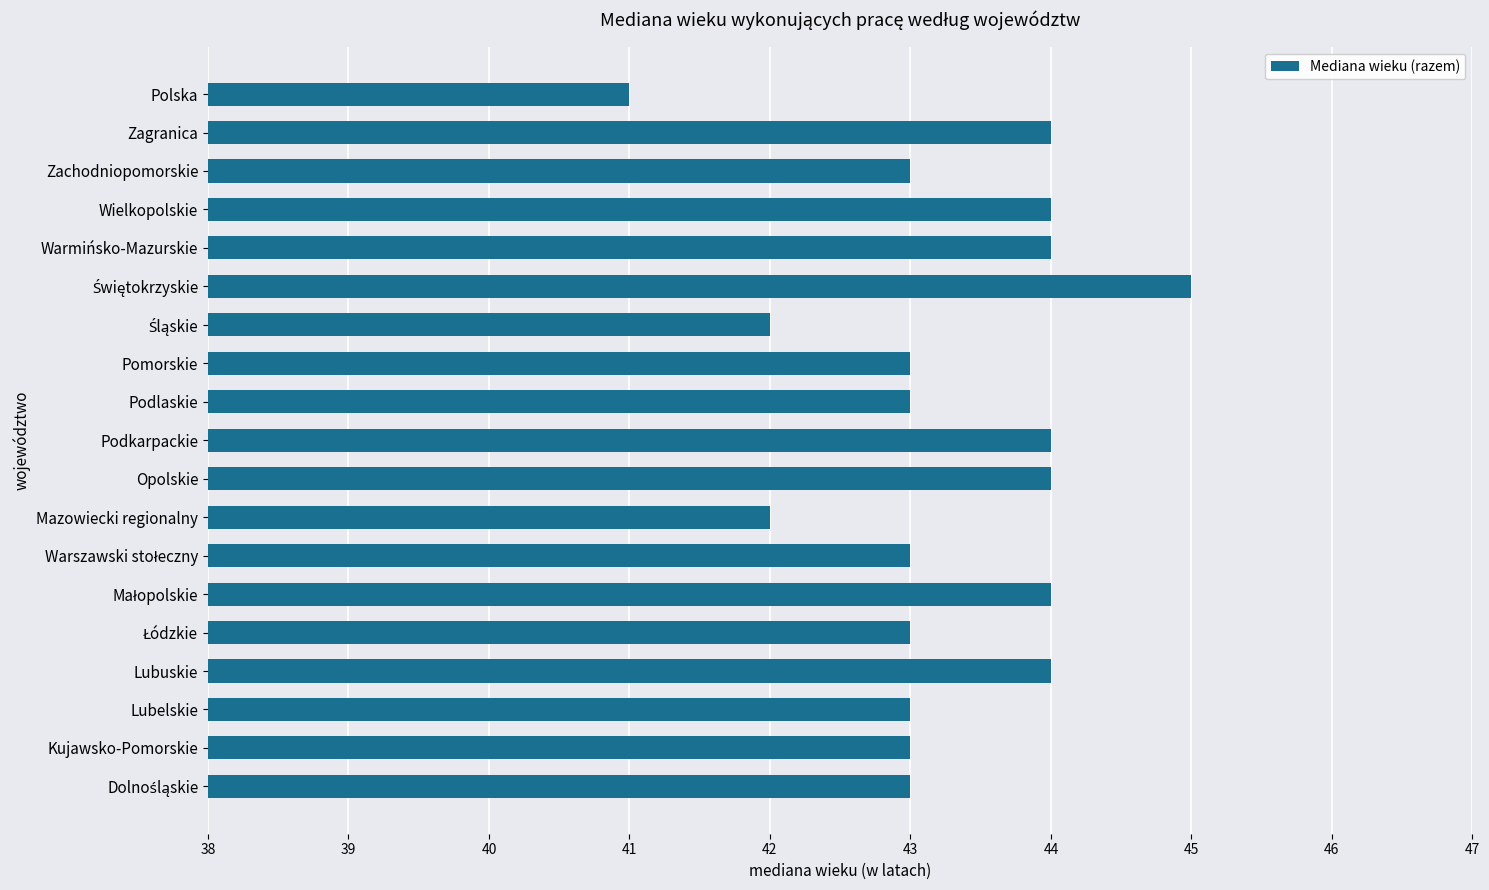

How many categories are shown in the chart?

19